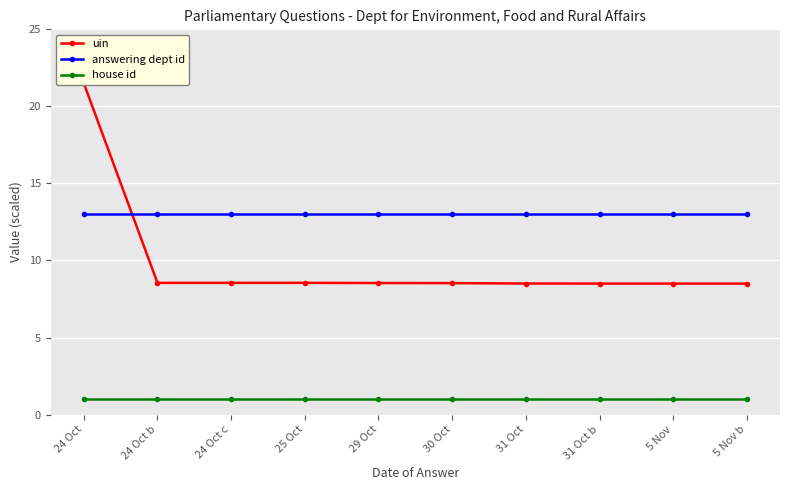

True or false: answering dept id and house id cross at least once.

False